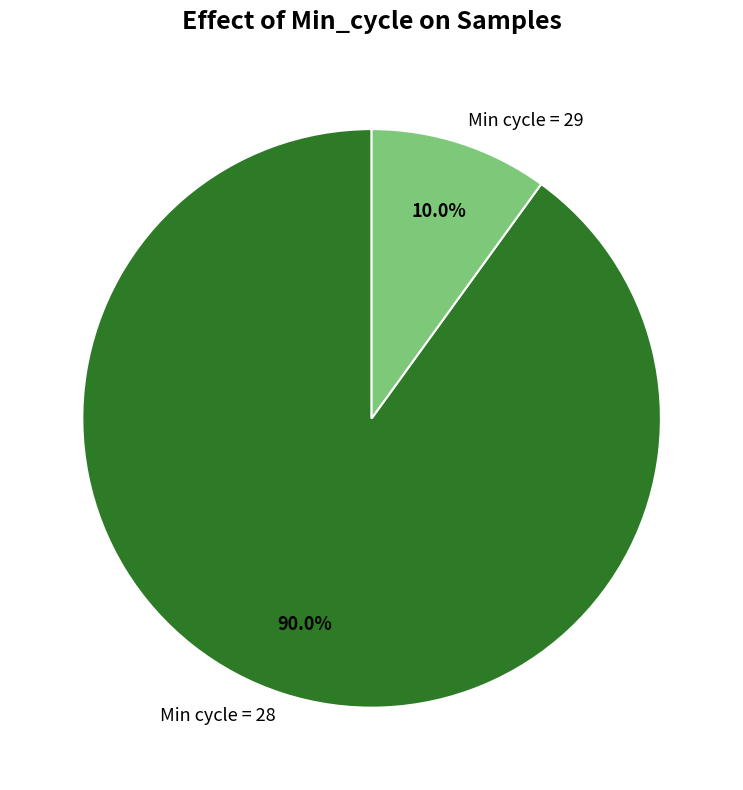

What is the largest slice in the pie chart?

Min cycle = 28